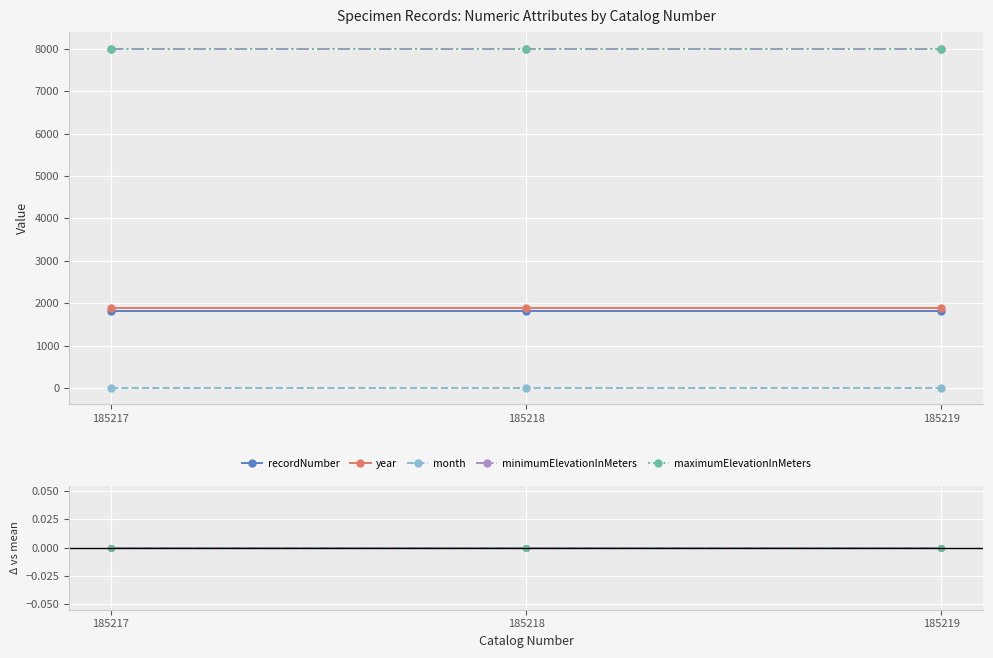

Is the value of year at 185218 greater than the value of maximumElevationInMeters at 185218?

No